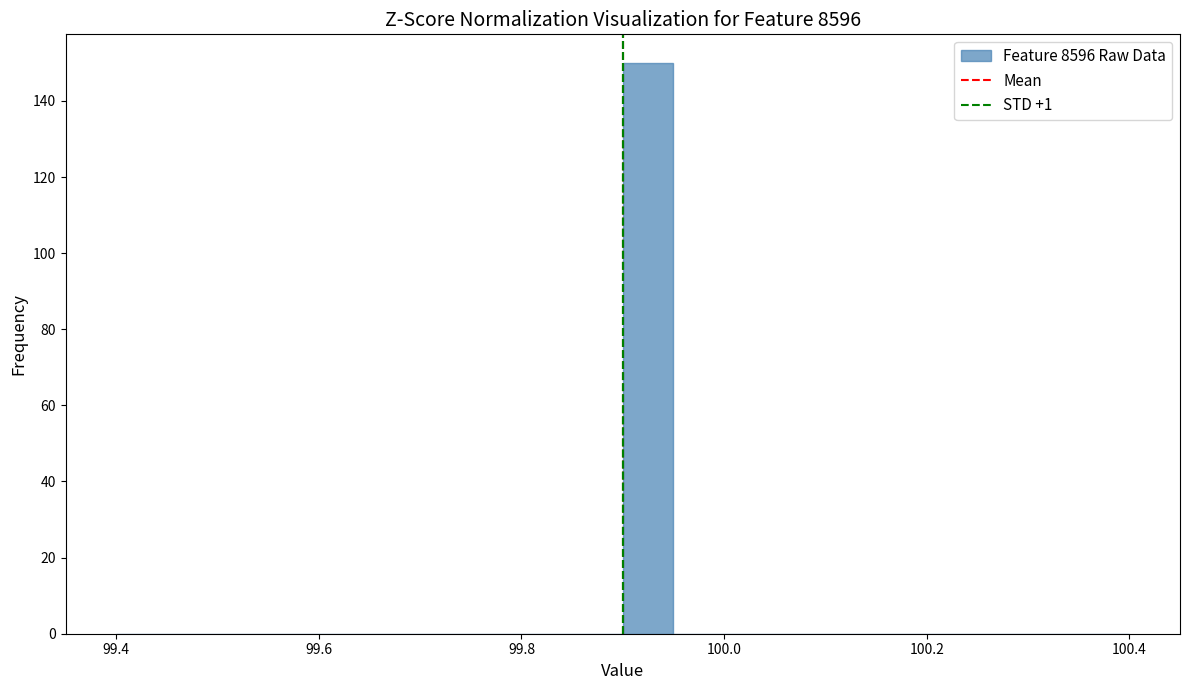

Read against the x-axis, roughly where is the centre of the tallest bar?

99.92